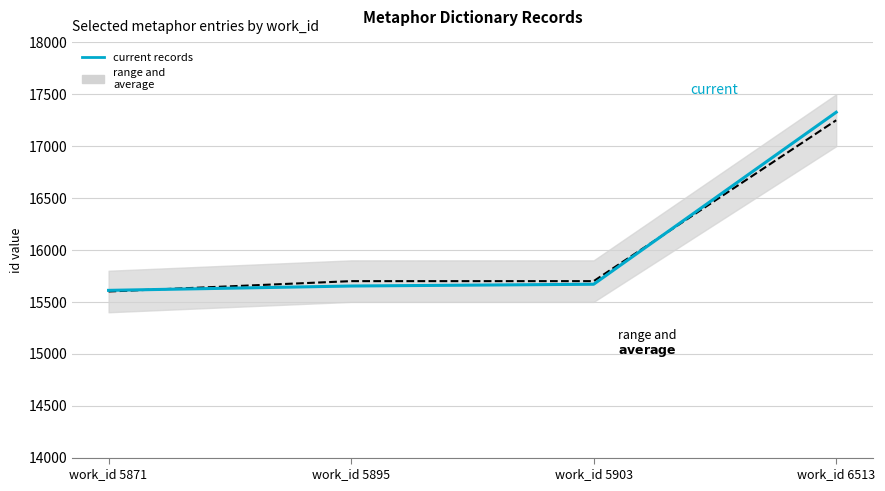

What is the difference between the maximum and minimum values in the current records series?

1716